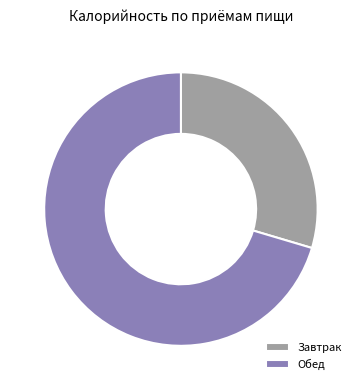

Which slice is the largest?

Обед